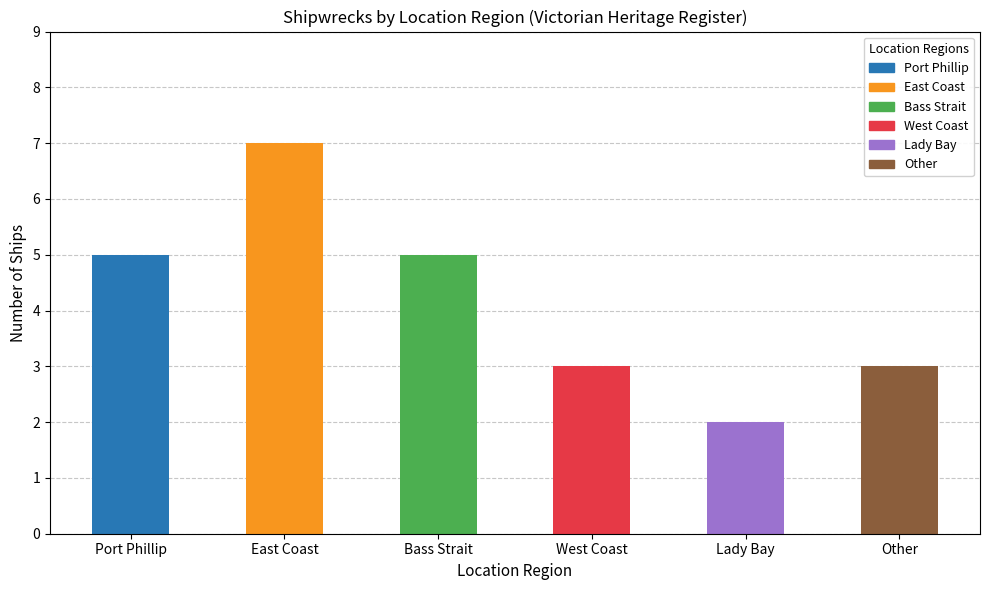

Count the values in the range 3 to 5.

4